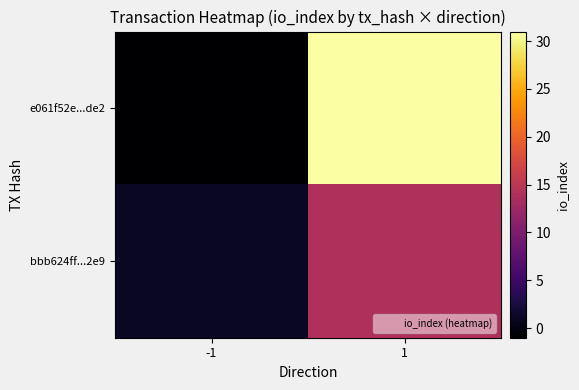

What is the minimum value shown in the chart?

-1